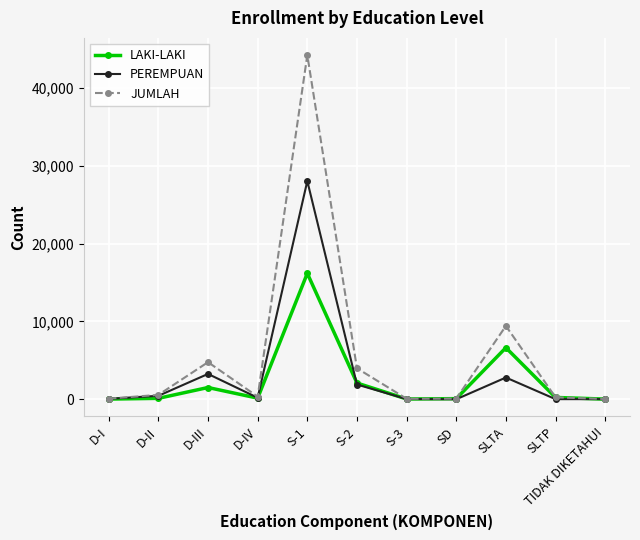

Rank the series by their average value, from highest to lowest.

JUMLAH, PEREMPUAN, LAKI-LAKI